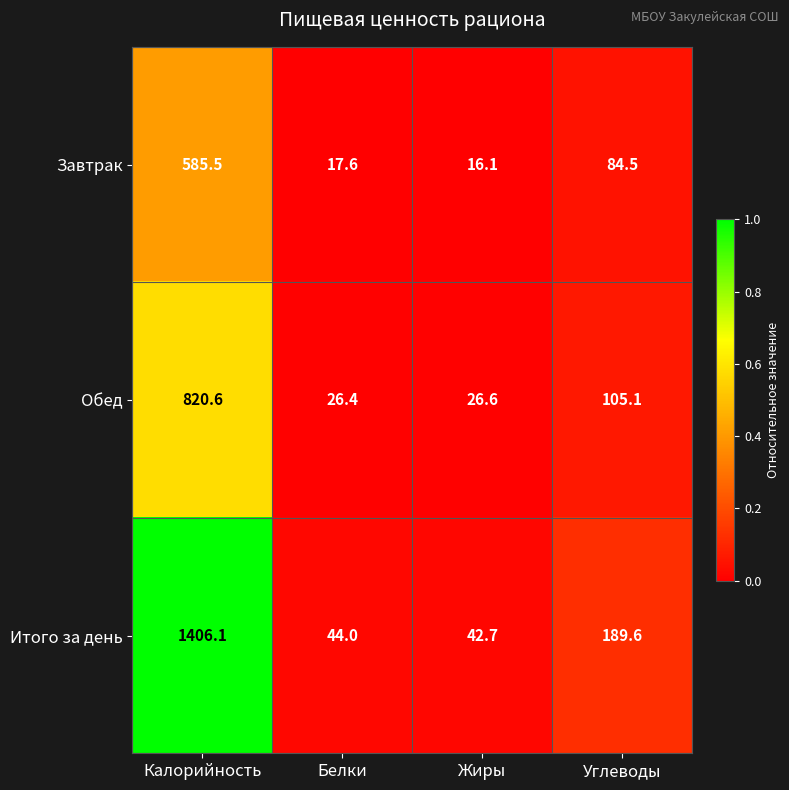

The Обед series shows 26.6 at Жиры. True or false?

True